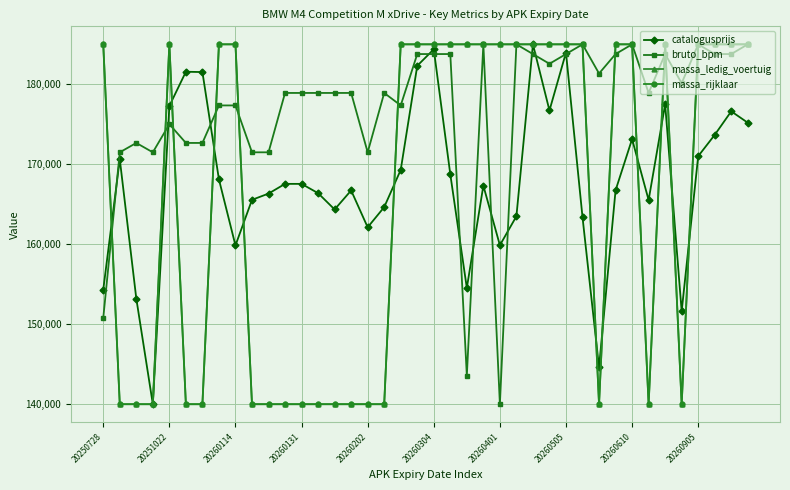

What is the greatest value displayed?

185000.0